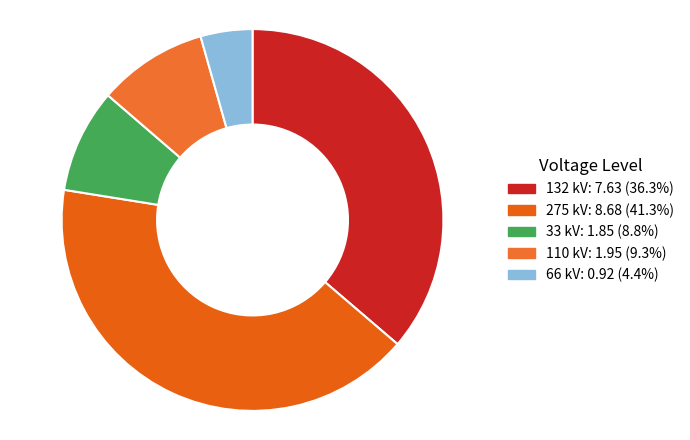

How many segments does this pie chart have?

5